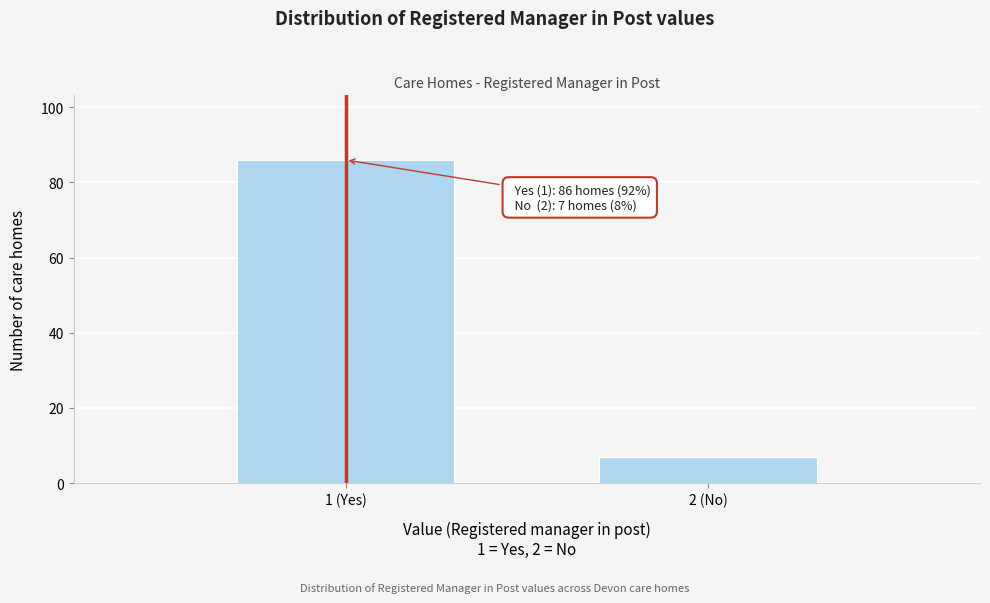

Reading right to left, transcribe all the data shown in this chart.

2 (No)=7	1 (Yes)=86